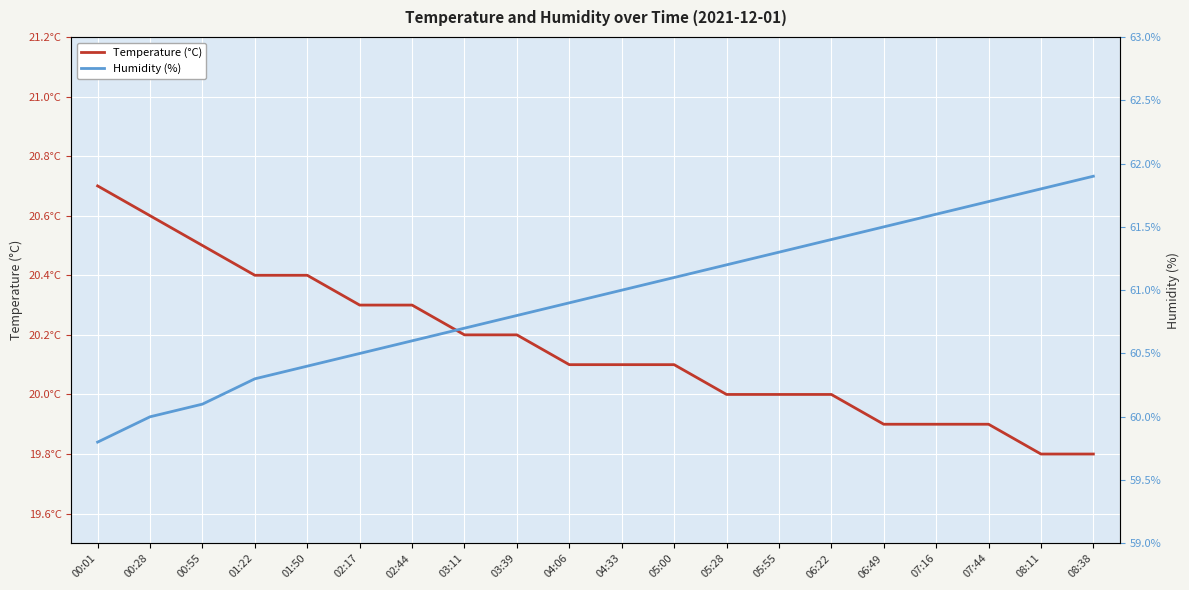

Count the number of categories in the chart.

20